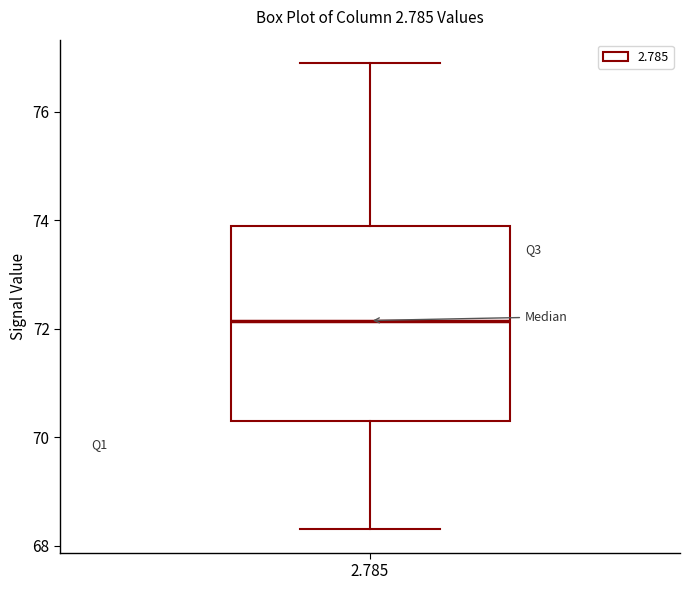

Where is the upper edge of the box at x = 2.785 on the y-axis? The values are not printed on the chart, so give them approximately, as read against the axis.

74.0